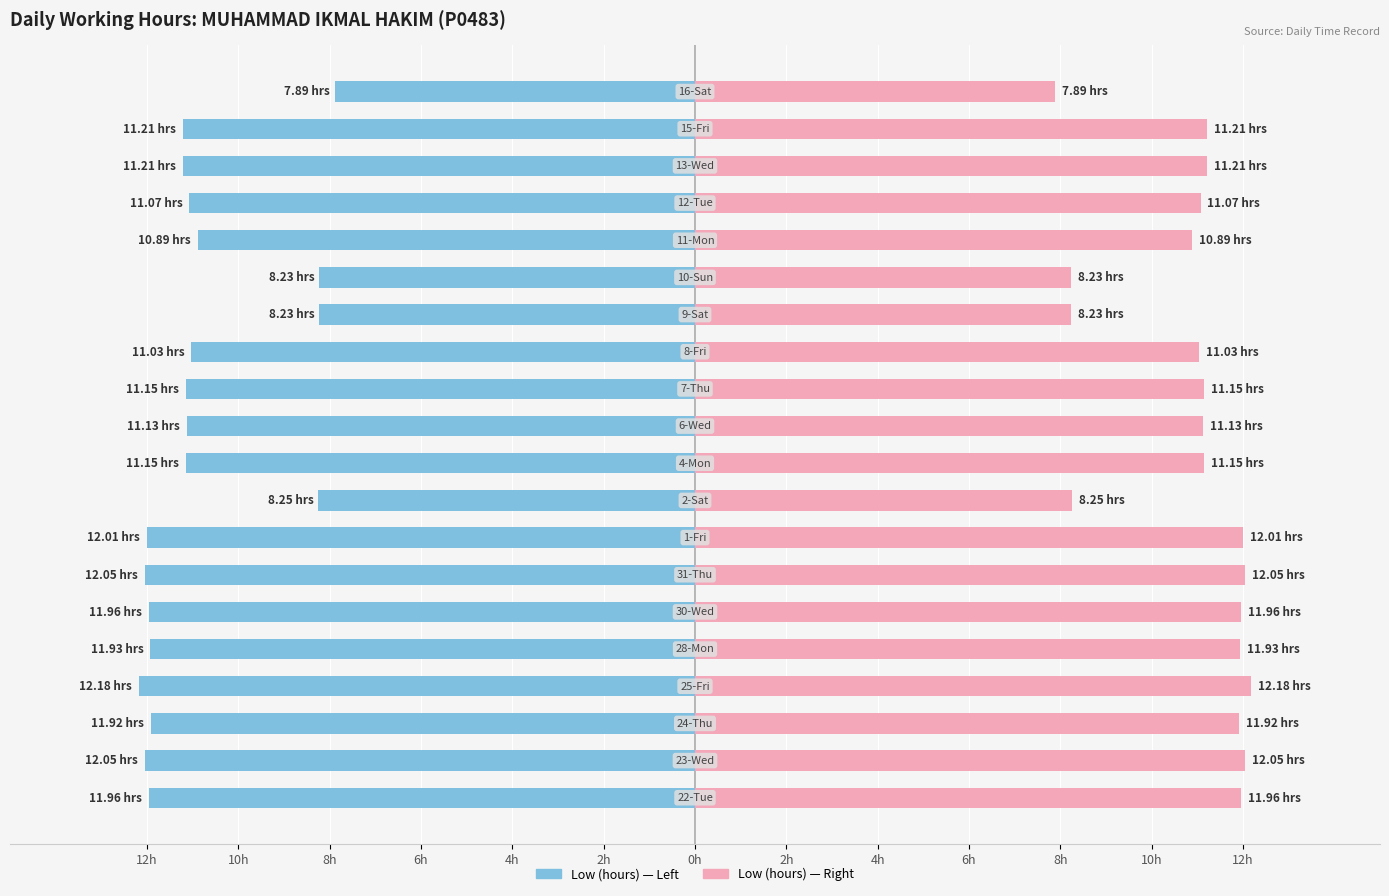

Which has a higher value, 4h or 12h?

4h